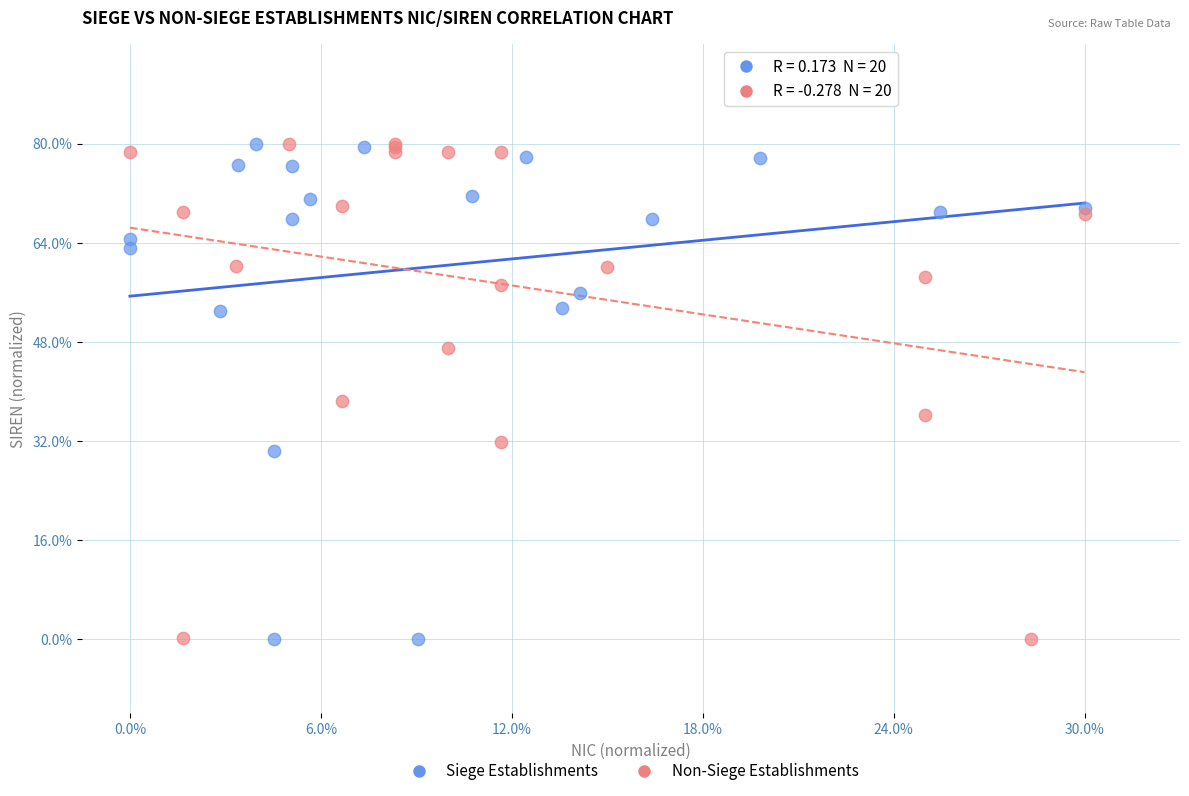

What are all the series names shown in the legend?

Siege Establishments, Non-Siege Establishments